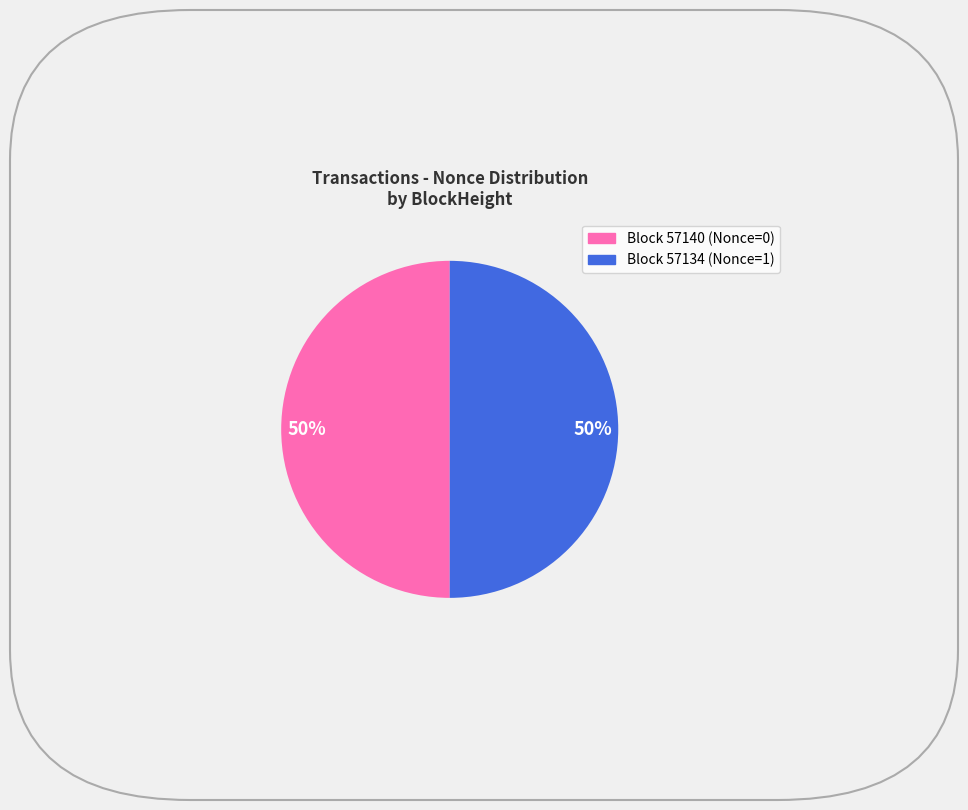

To the nearest percent, what is the average slice percentage?

50%